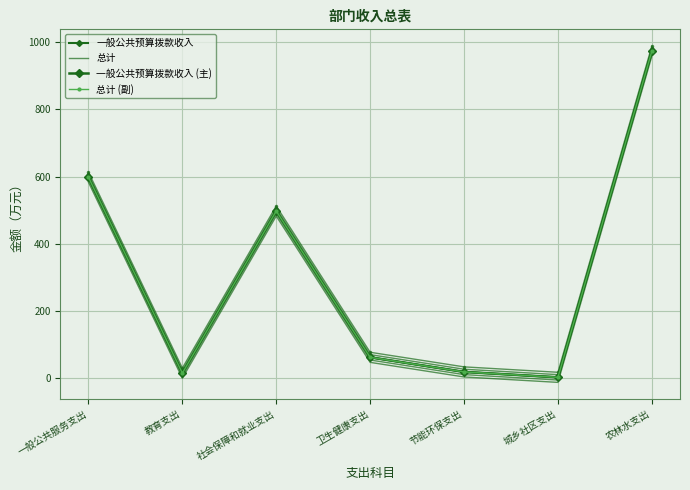

Where does the 总计 (副) series first go above 62?

一般公共服务支出